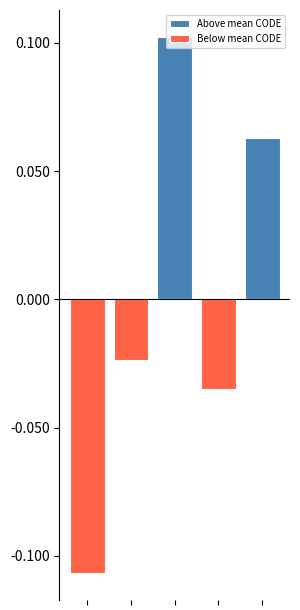

Reading right to left, extract all data points from this chart.

Above mean CODE: 0.1	0.0	0.1	0.0	0.0
Below mean CODE: 0.0	-0.0	0.0	-0.0	-0.1